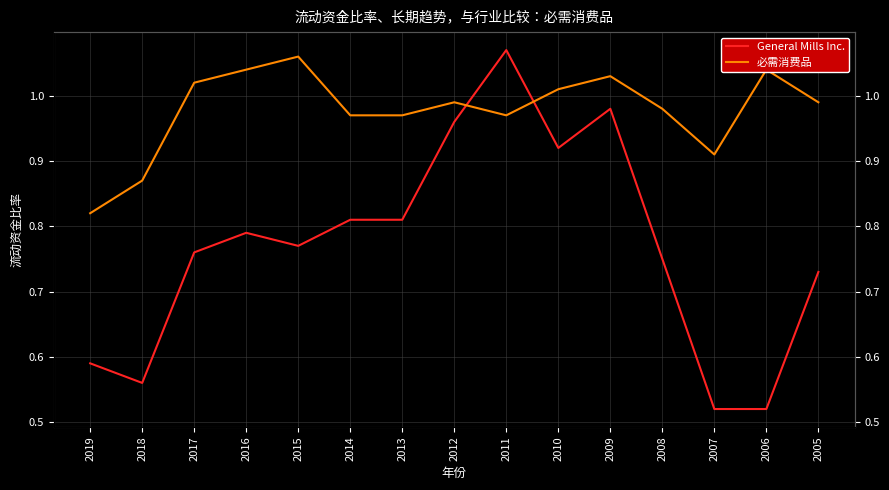

What is the minimum value for 必需消费品?

0.8